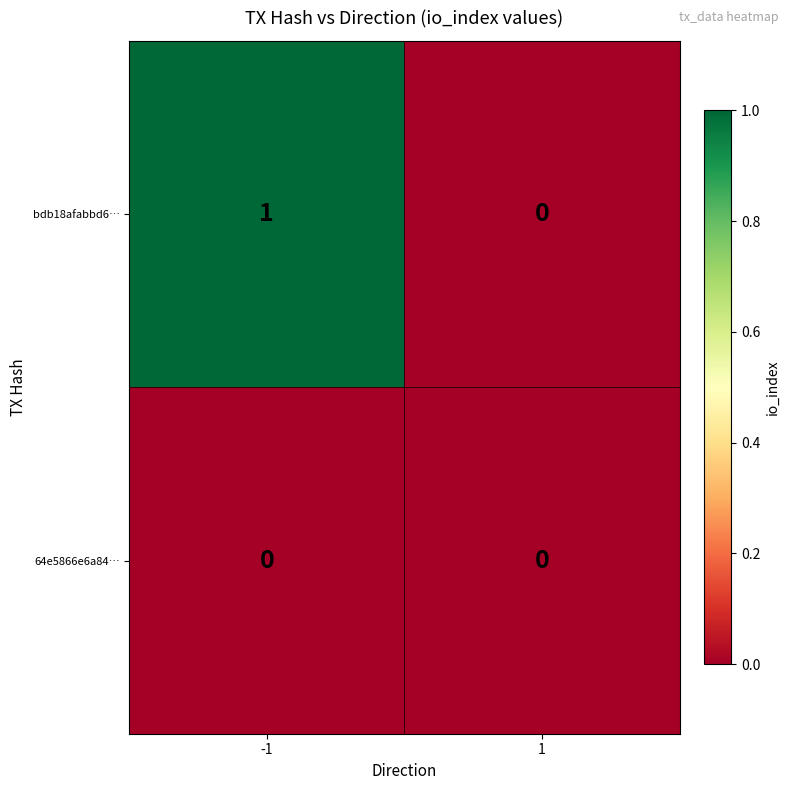

Rank the series by their average value, from lowest to highest.

64e5866e6a84…, bdb18afabbd6…